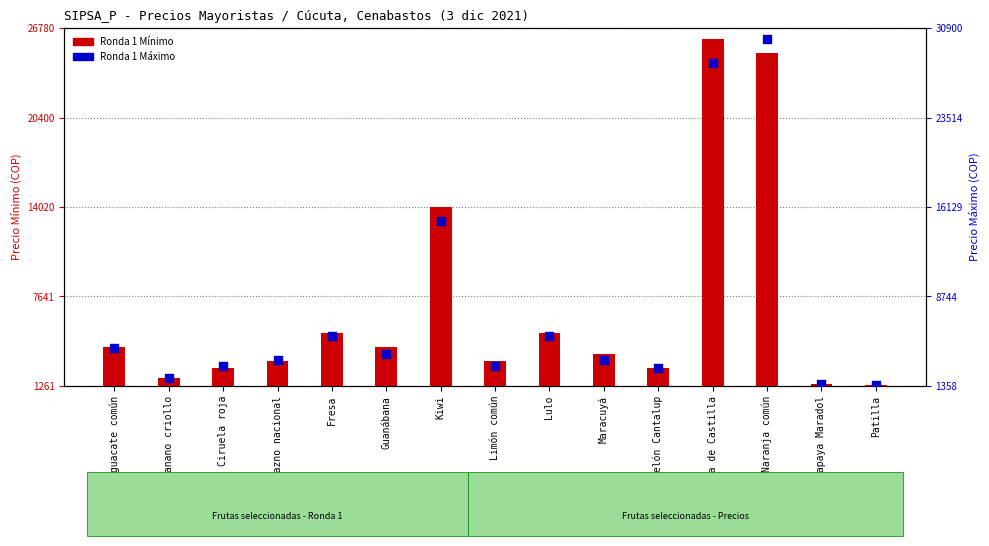

Which series has the largest Y range (max minus min)?

Ronda 1 Máximo